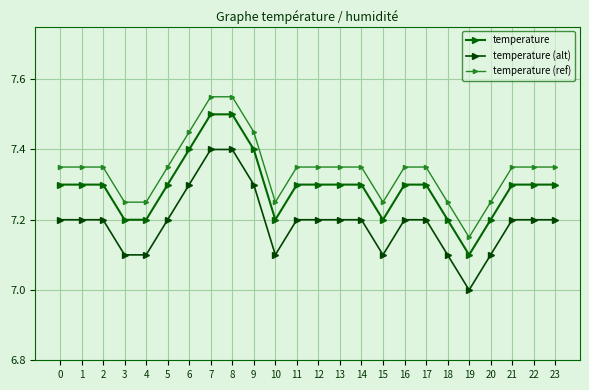

Does the chart have visible grid lines?

Yes